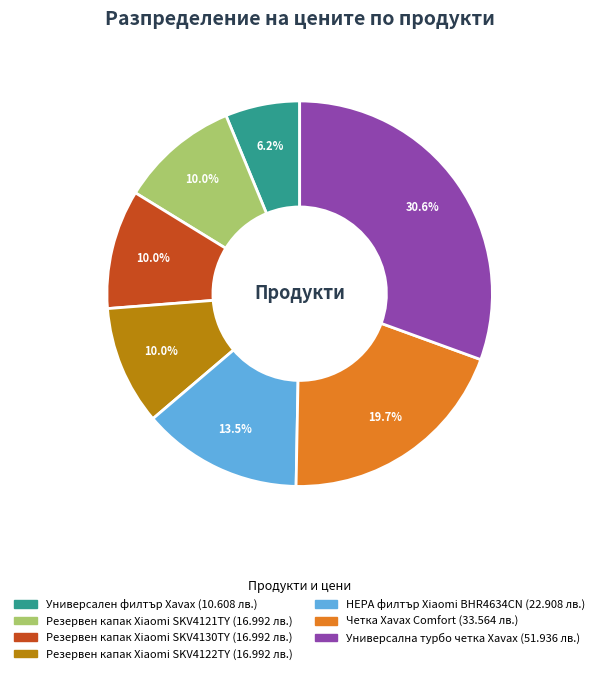

Between Резервен капак Xiaomi SKV4122TY and Четка Xavax Comfort, which is larger?

Четка Xavax Comfort